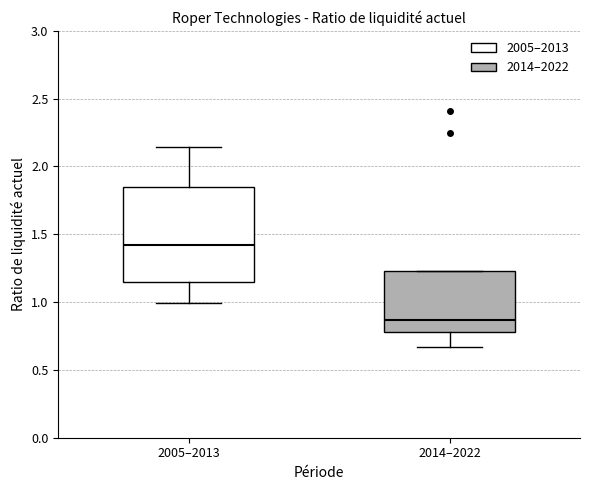

Reading left to right, transcribe this box plot: for each box, give where its median line is, the range the box spans, and where its two whiskers end, as read against the y-axis. The values are not printed on the chart, so give them approximately, as read against the axis.

2005–2013: median 1.40, box 1.15 to 1.85, whiskers 1.00 to 2.15
2014–2022: median 0.85, box 0.80 to 1.25, whiskers 0.65 to 1.25